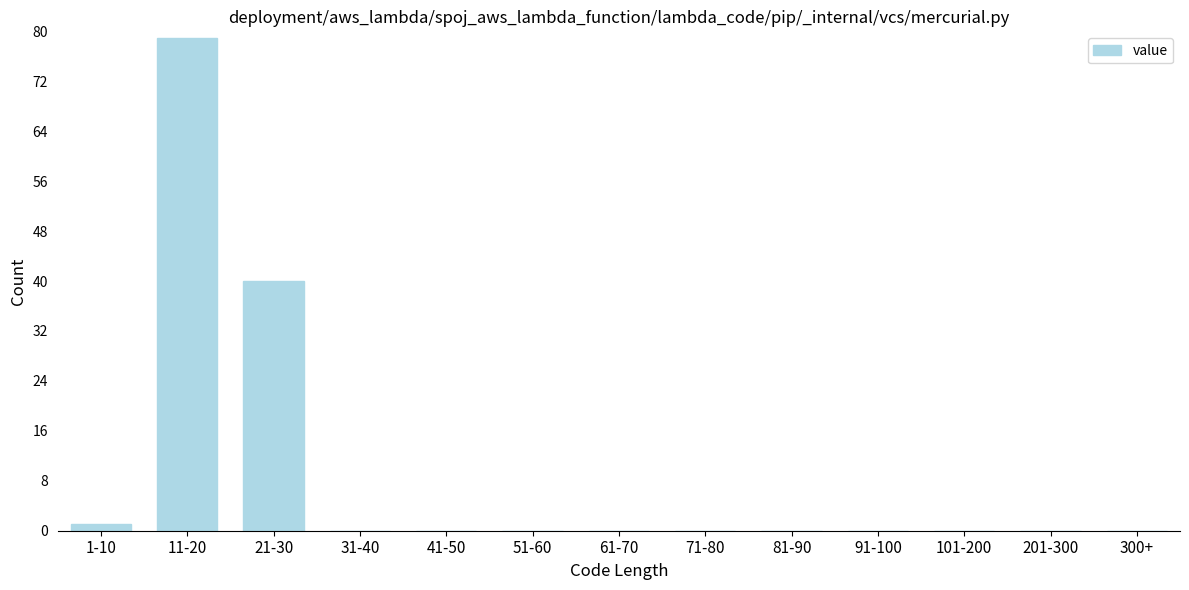

Reading left to right, transcribe all the data shown in this chart.

1-10=1	11-20=79	21-30=40	31-40=0	41-50=0	51-60=0	61-70=0	71-80=0	81-90=0	91-100=0	101-200=0	201-300=0	300+=0